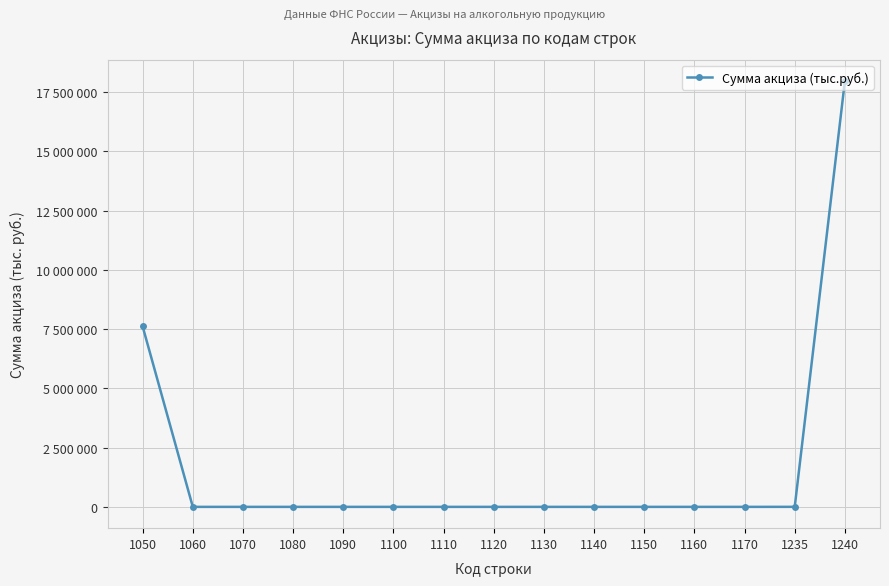

List the labels in order of value, largest first.

1240, 1050, 1235, 1060, 1070, 1080, 1090, 1100, 1110, 1120, 1130, 1140, 1150, 1160, 1170